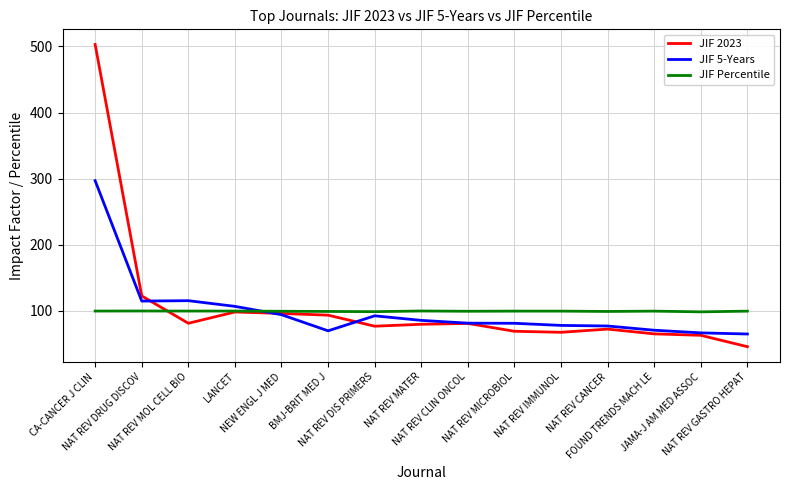

Rank the series by their maximum value, from highest to lowest.

JIF 2023, JIF 5-Years, JIF Percentile